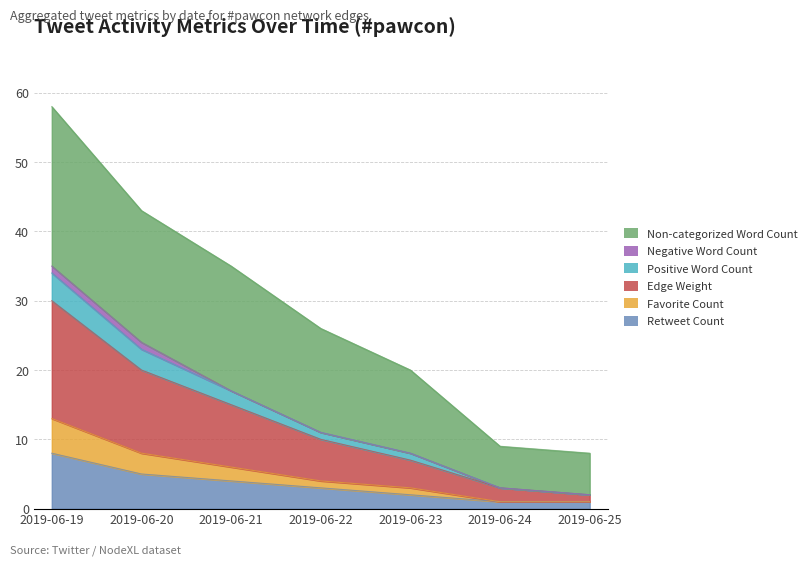

Which category has the highest value in the Retweet Count series?

2019-06-19